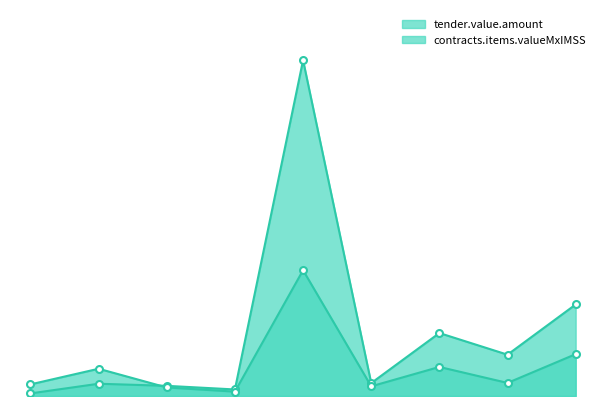

At which label is tender.value.amount closest to 12156?

Yucatan